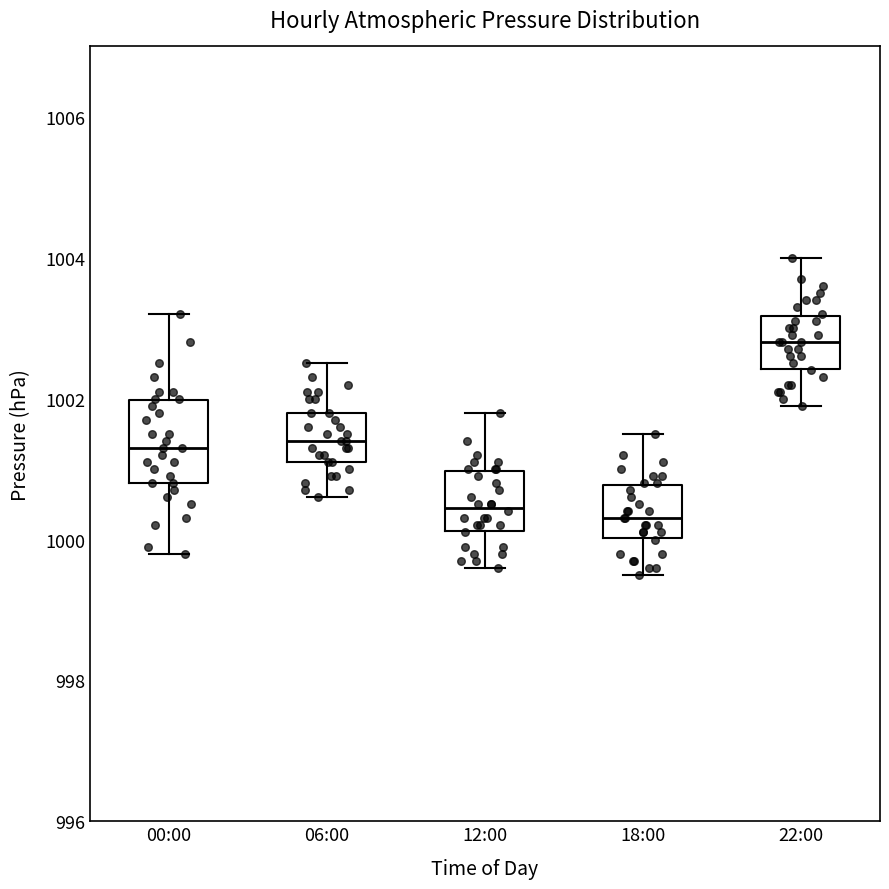

Which box's median line is the highest?

22:00